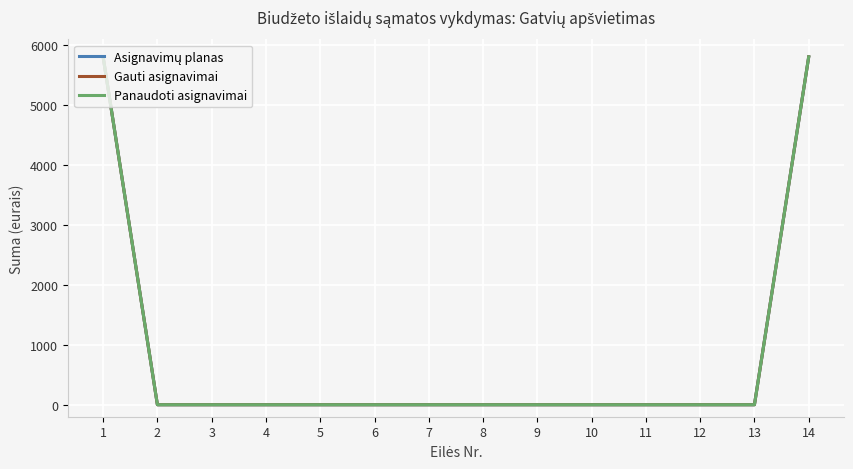

Is this an area chart (filled region under the line)?

No